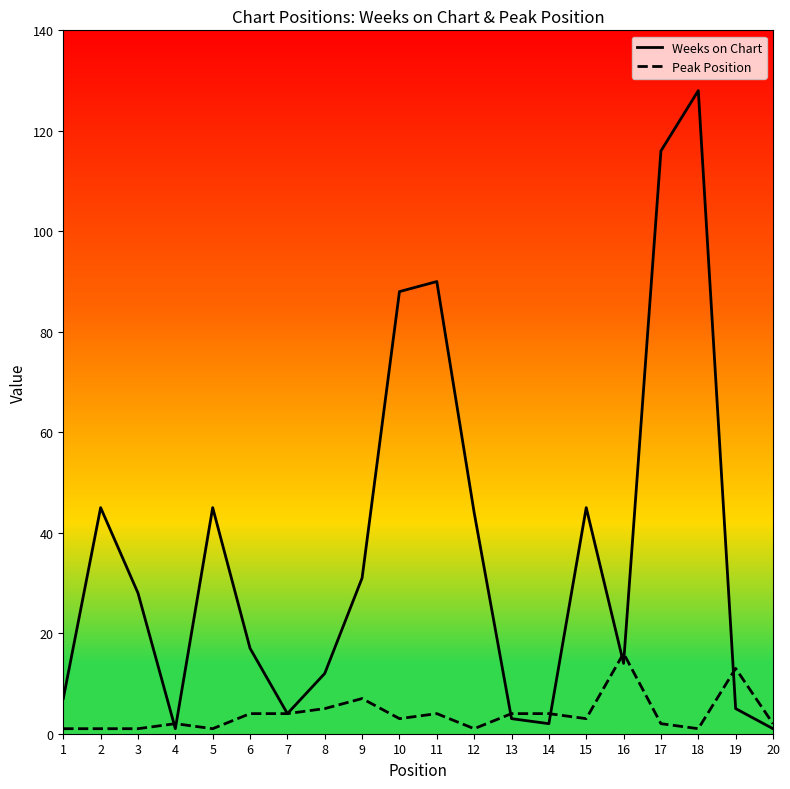

List the series in order of their peak value, highest first.

Weeks on Chart, Peak Position